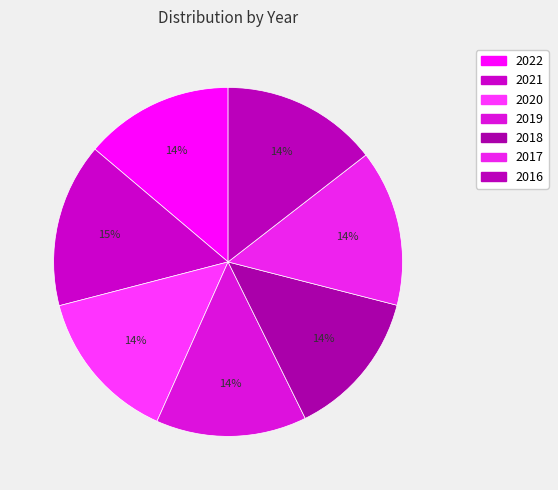

To the nearest percent, what percentage of the pie is 2021?

15%